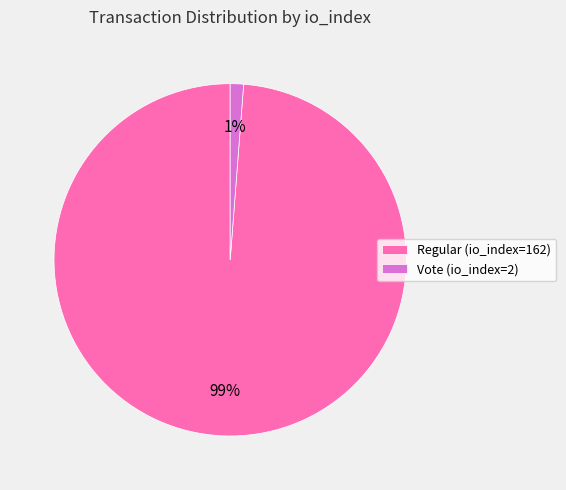

Which has a higher value, Vote (io_index=2) or Regular (io_index=162)?

Regular (io_index=162)